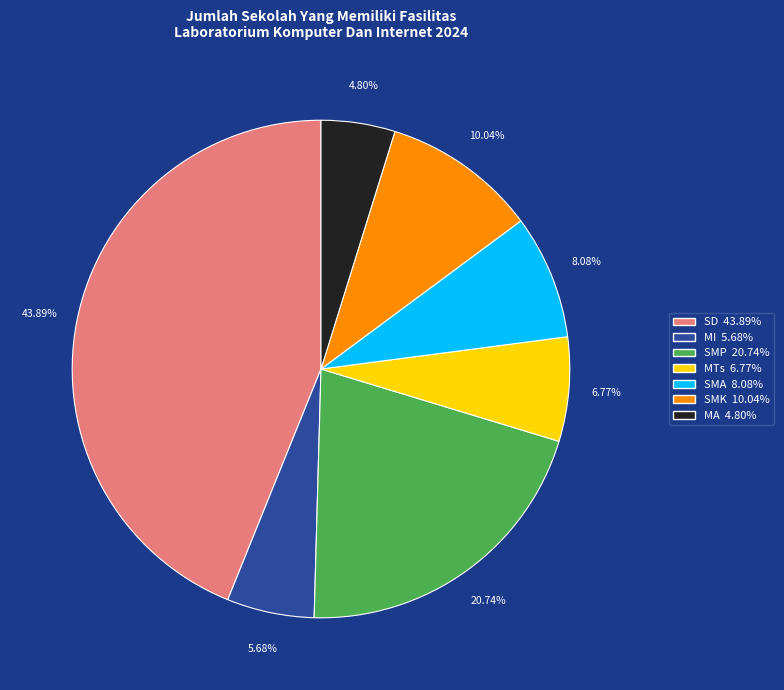

True or false: MTs accounts for 7% of the total.

True